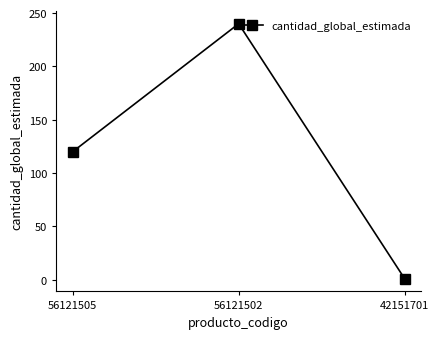

What is the value of the 3rd point from the left?

1